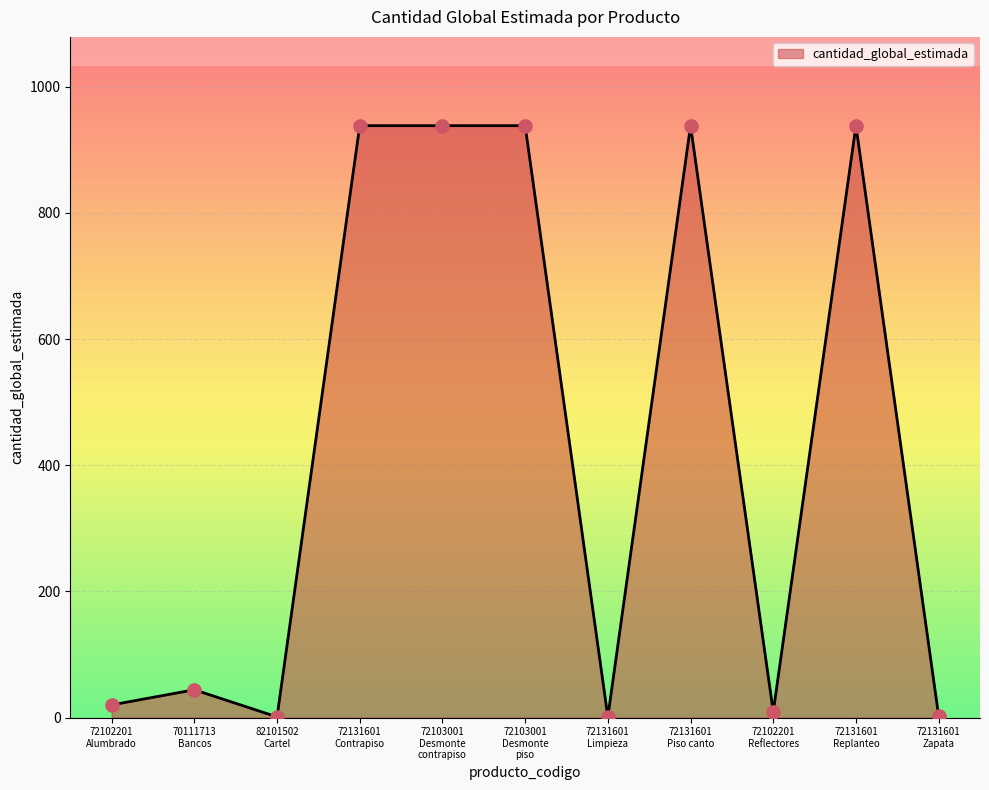

What is the ratio of the value at 72102201
Alumbrado to the value at 70111713
Bancos?

0.5